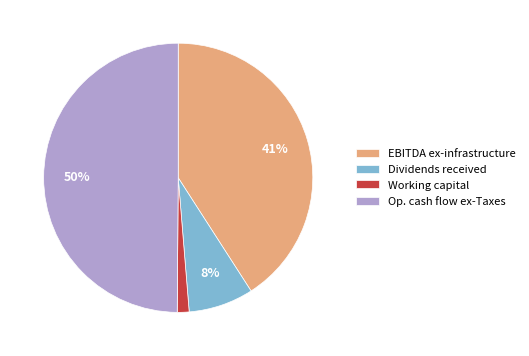

Do Dividends received and Working capital together represent more than half of the pie?

No